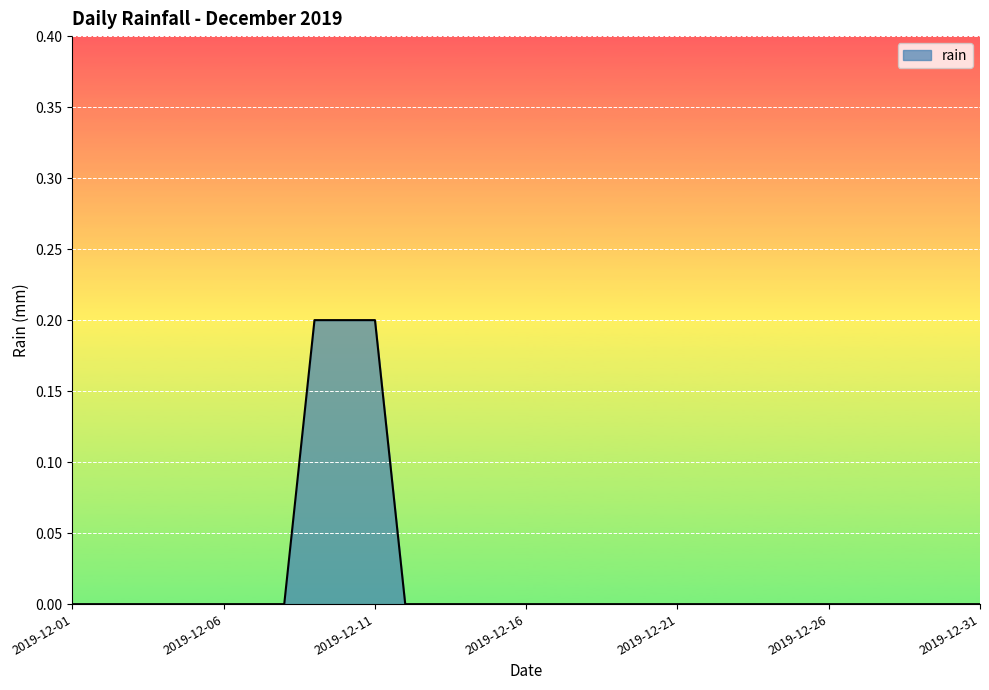

How many lines are shown in the chart?

1